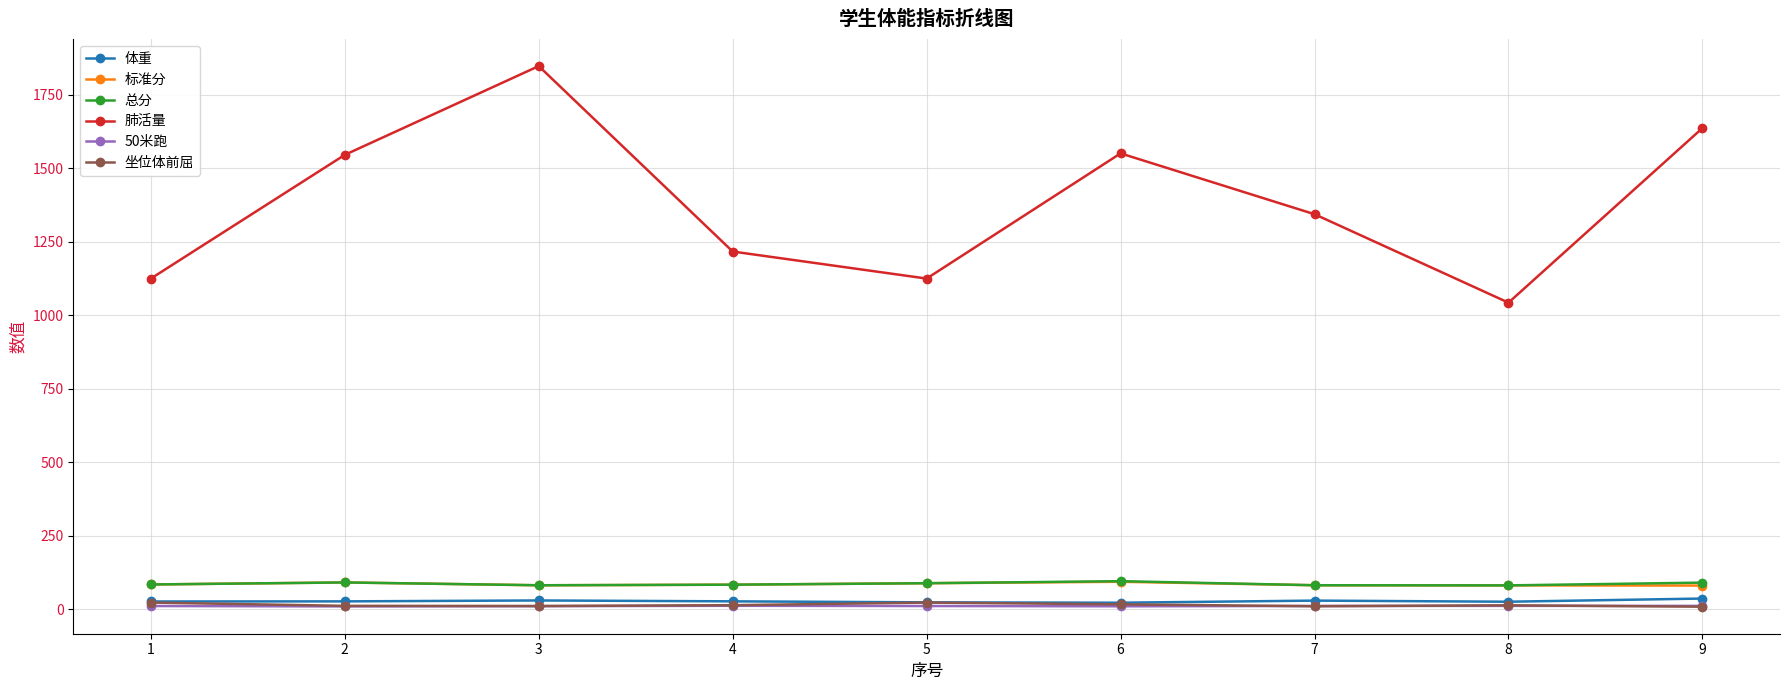

True or false: 总分 and 肺活量 cross at least once.

False